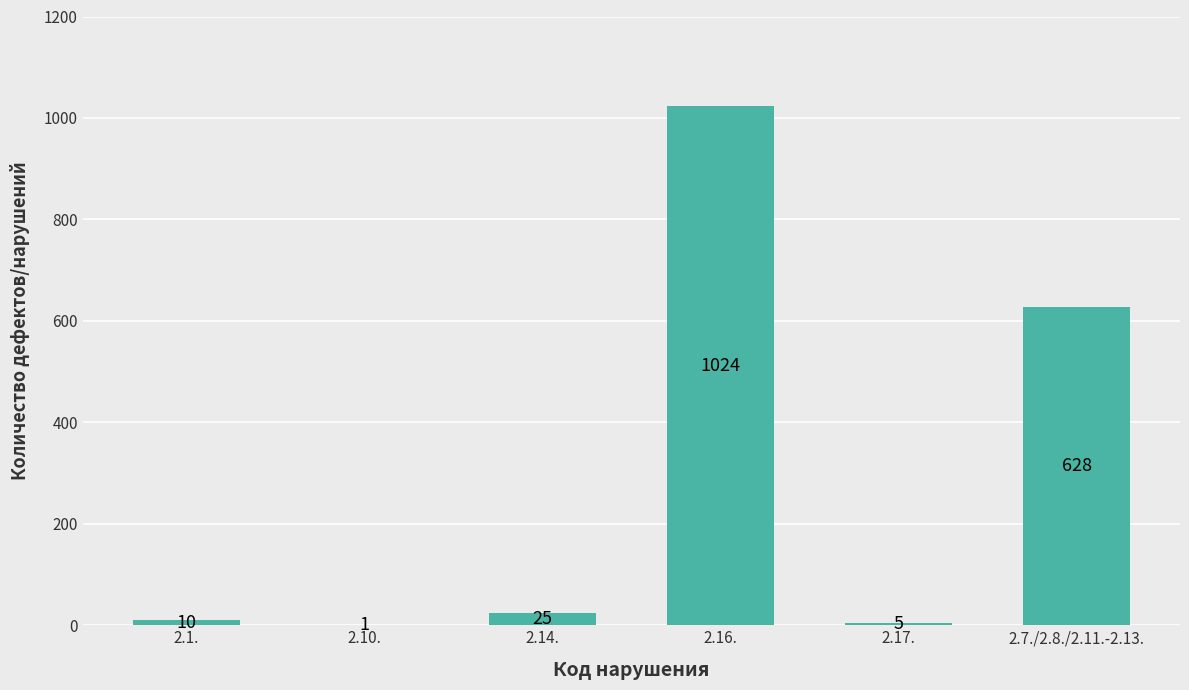

The value at 2.7./2.8./2.11.-2.13. is 1060. True or false?

False